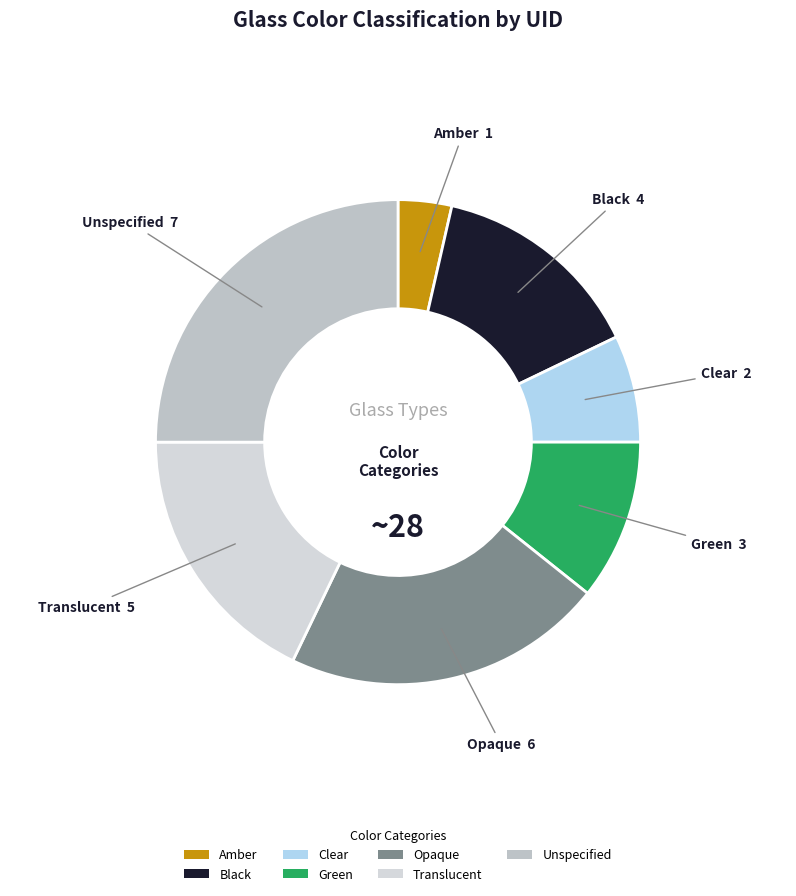

Is the sum of Green and Translucent greater than half?

No